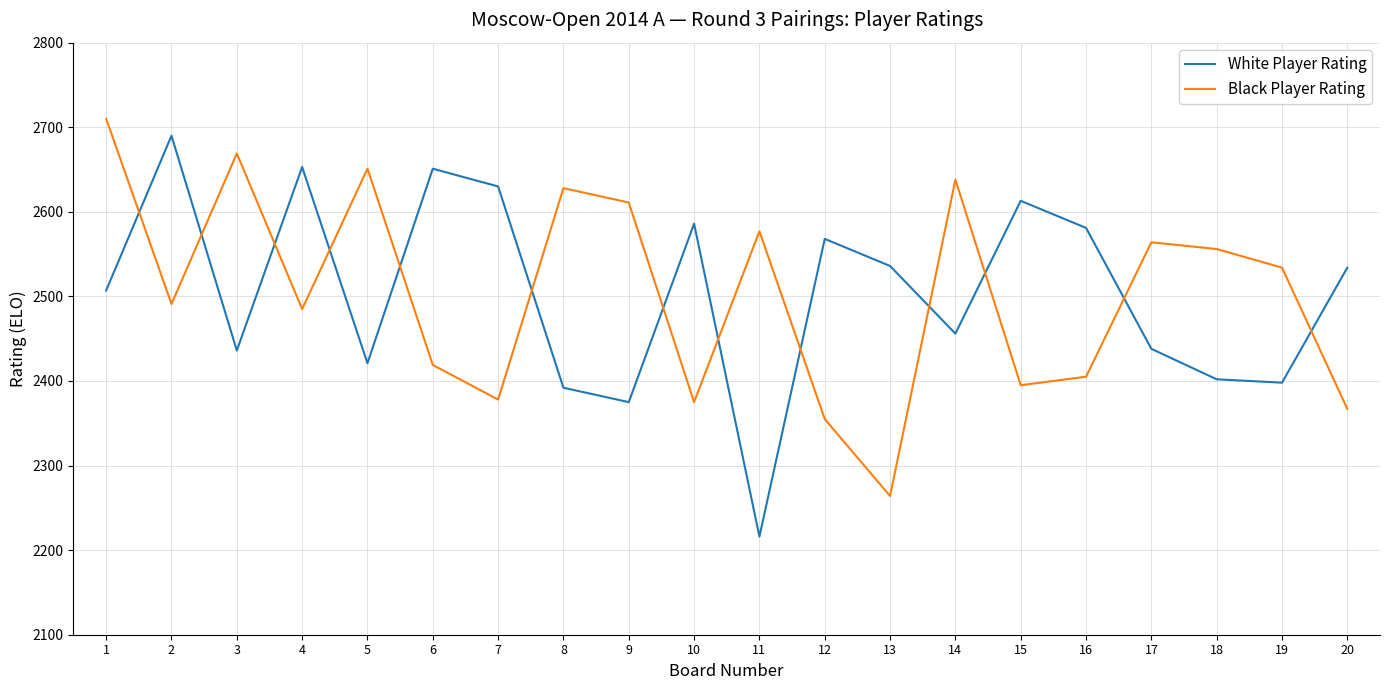

What is the difference between the maximum and minimum values in the Black Player Rating series?

446